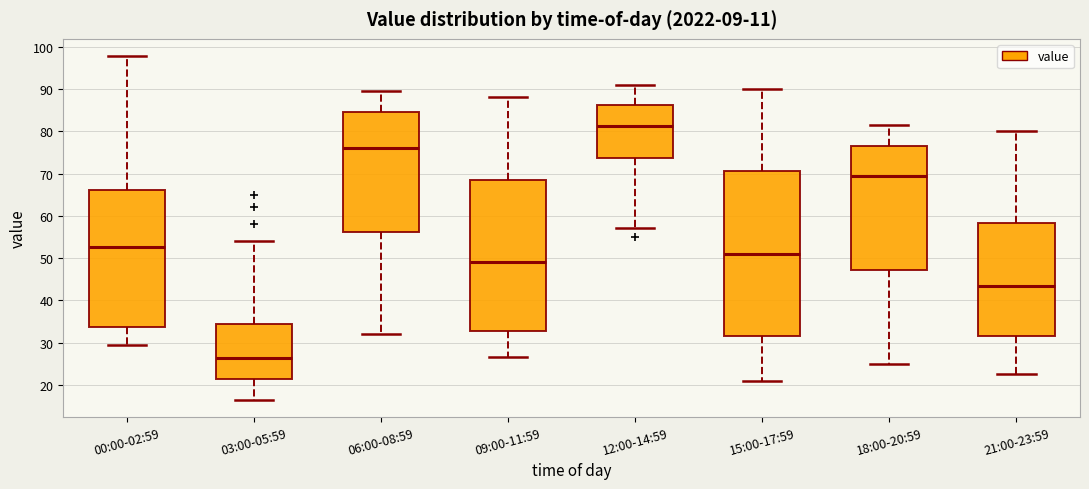

Which box's median line is the lowest?

03:00-05:59